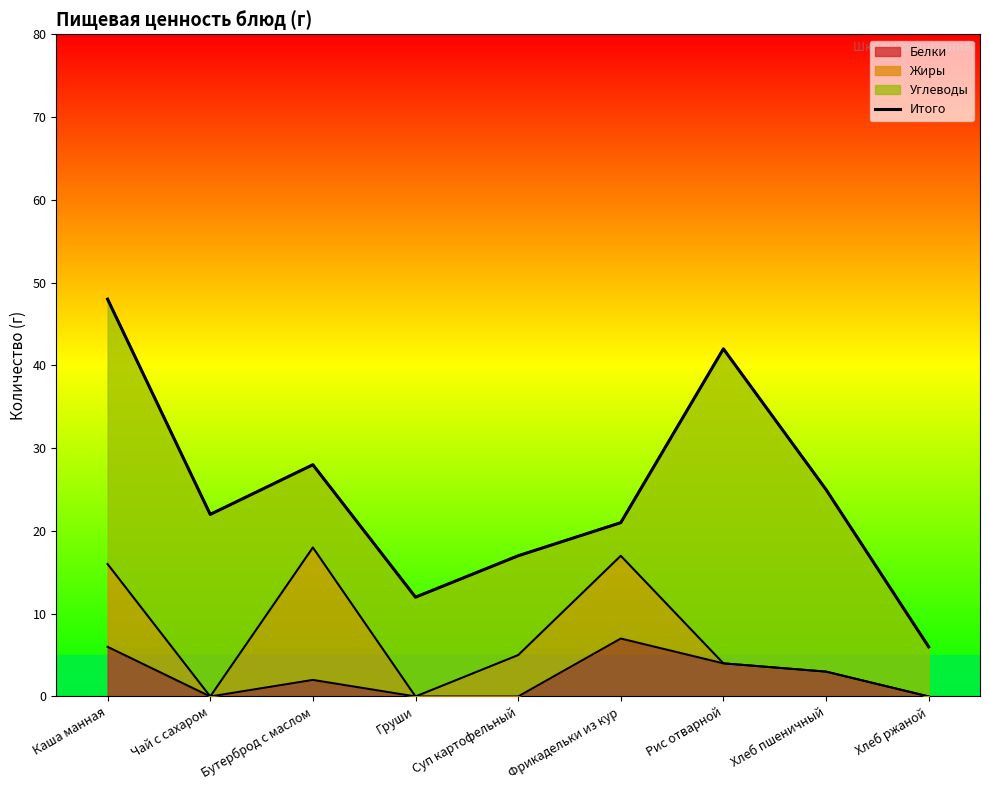

How many interior local valleys (lower than both neighbors) does the data have?

2